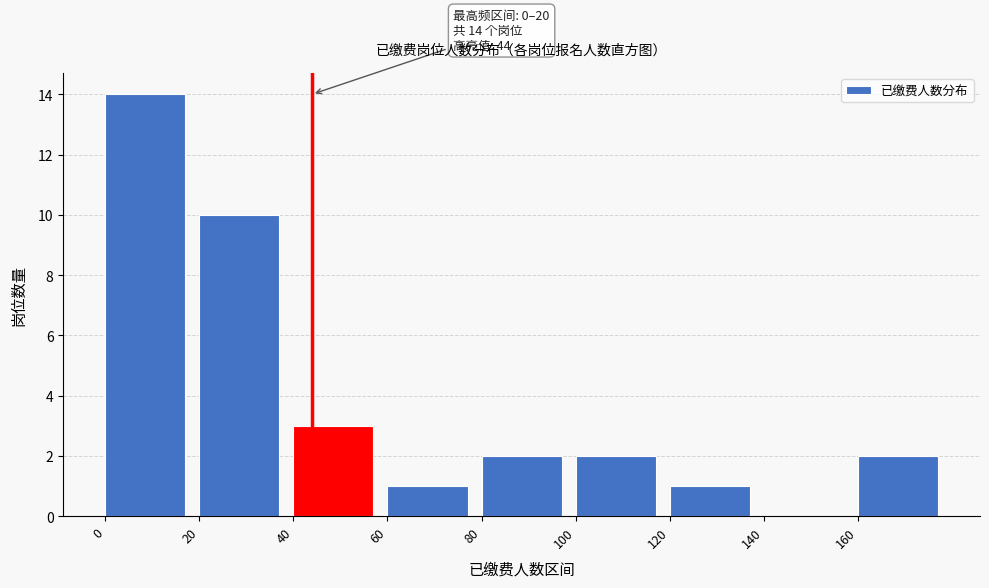

Over which range of the x-axis is the bar tallest?

0 to 20